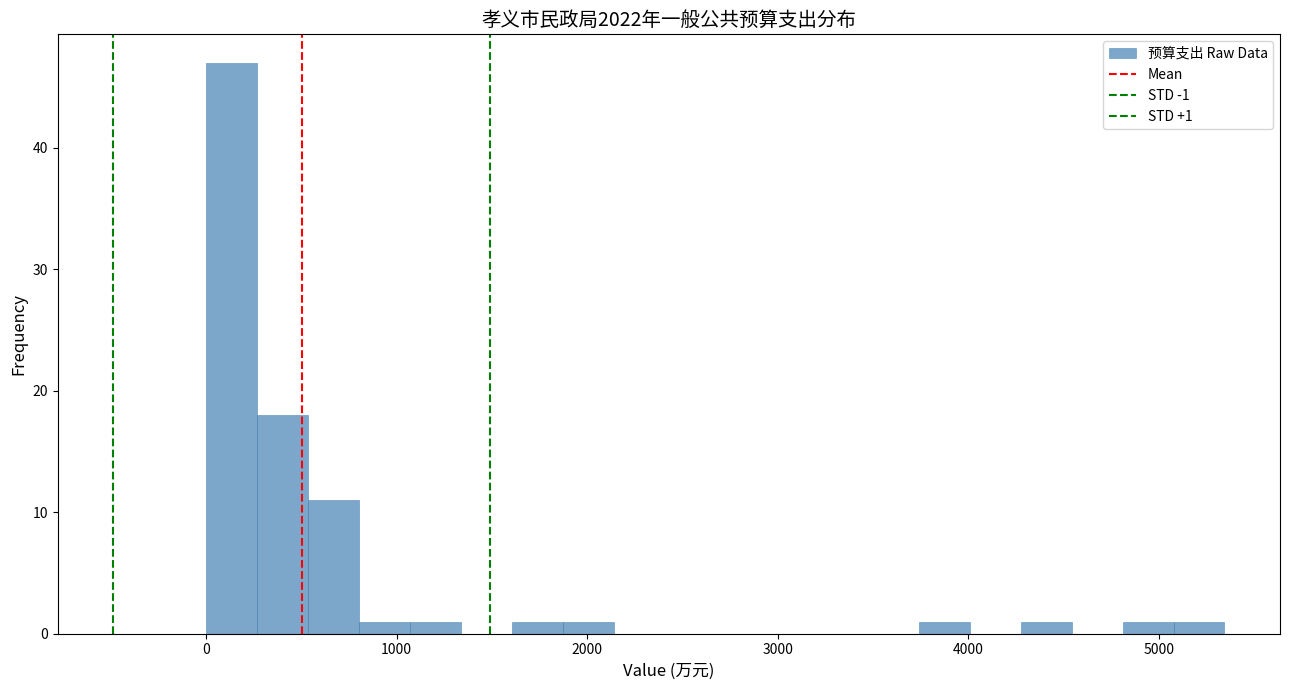

Read against the x-axis, roughly where is the centre of the tallest bar?

100